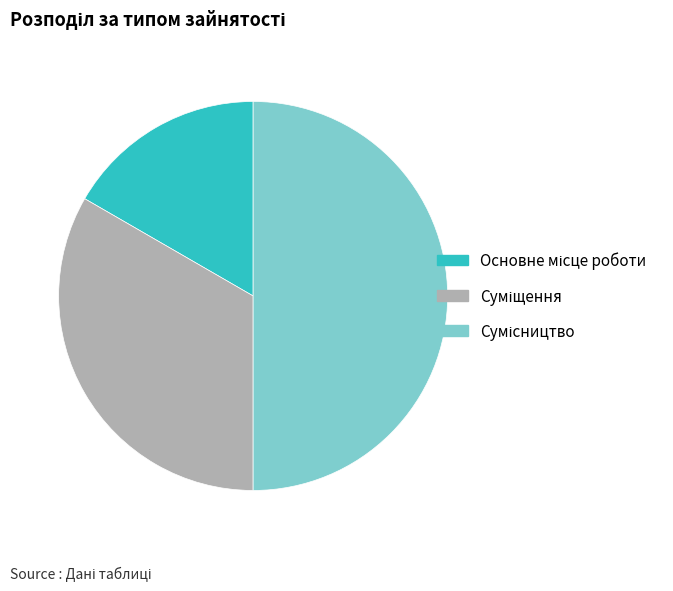

Count the number of slices in the pie.

3